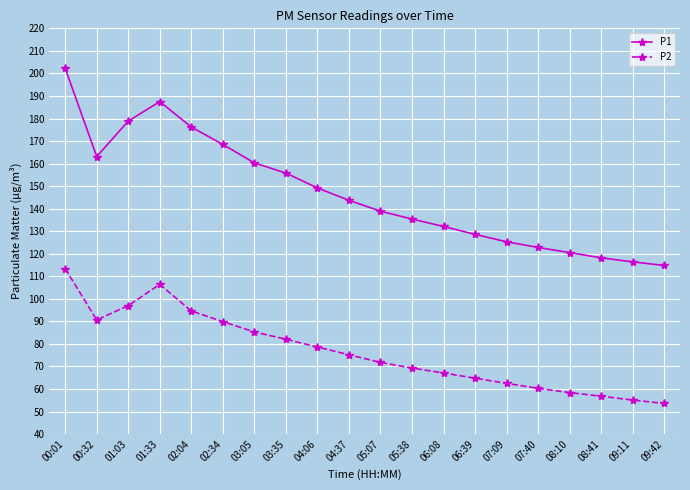

How many interior local valleys does the P2 series have?

1